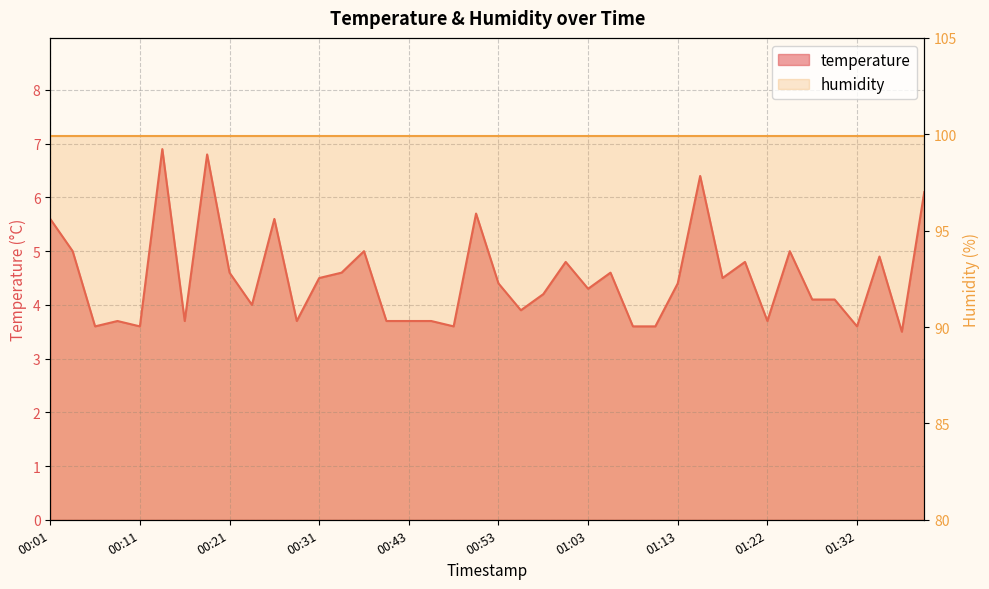

What is the sum of all values?

179.8